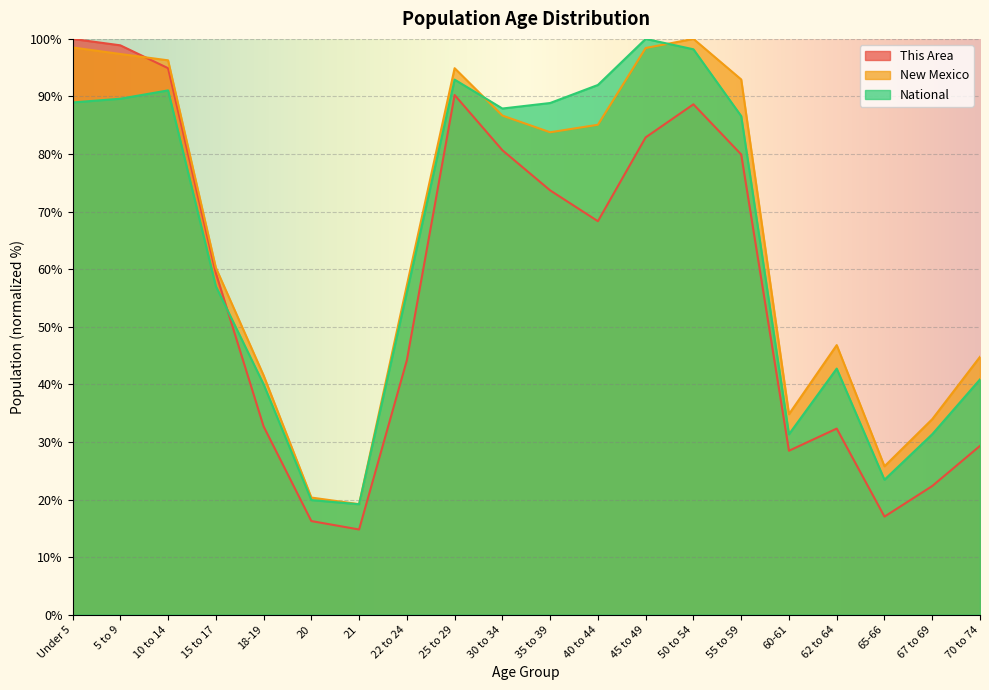

How many lines are shown in the chart?

3